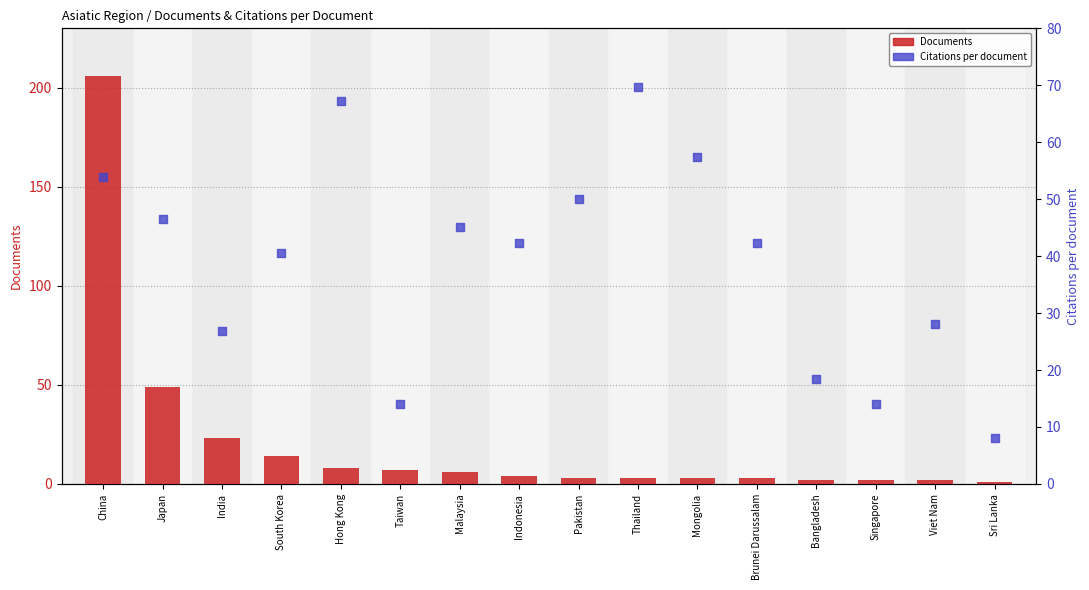

Is the value of Citations per document at Pakistan greater than the value of Documents at South Korea?

Yes